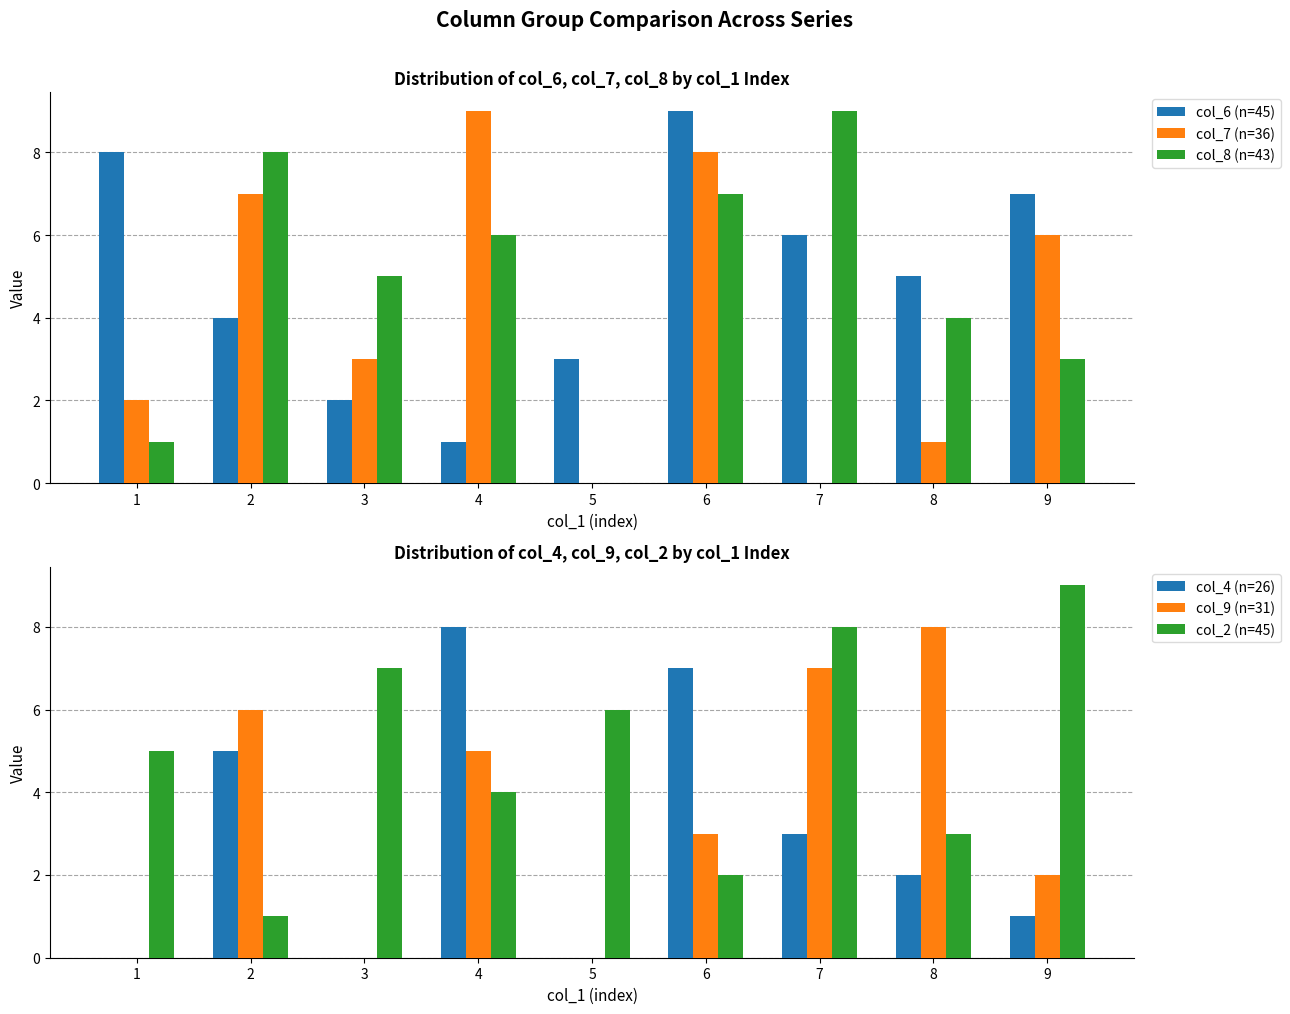

What is the maximum value shown in the chart?

9